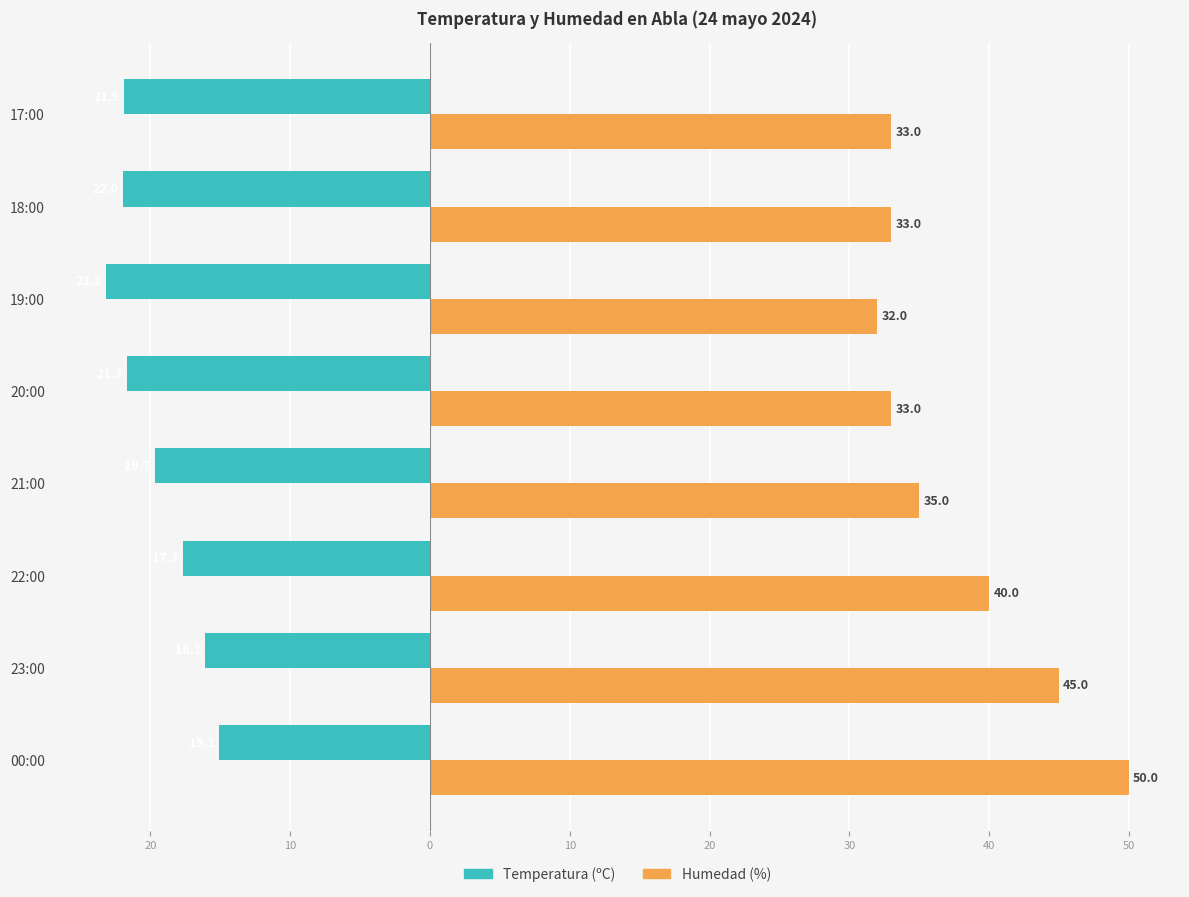

What are all the series names shown in the legend?

Temperatura (ºC), Humedad (%)